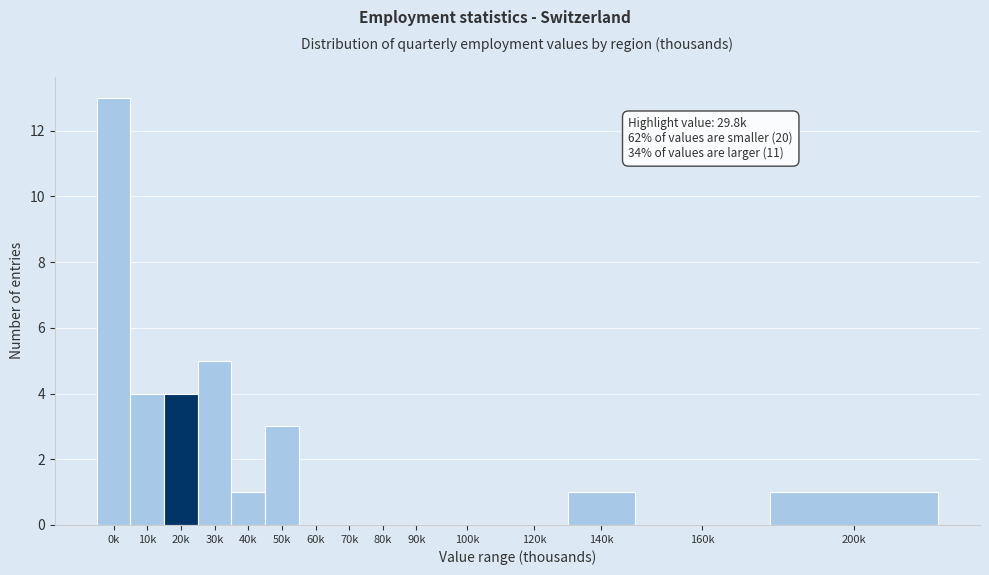

Reading left to right, list all the values displayed in this chart.

0k=13	10k=4	20k=4	30k=5	40k=1	50k=3	60k=0	70k=0	80k=0	90k=0	100k=0	120k=0	140k=1	160k=0	200k=1